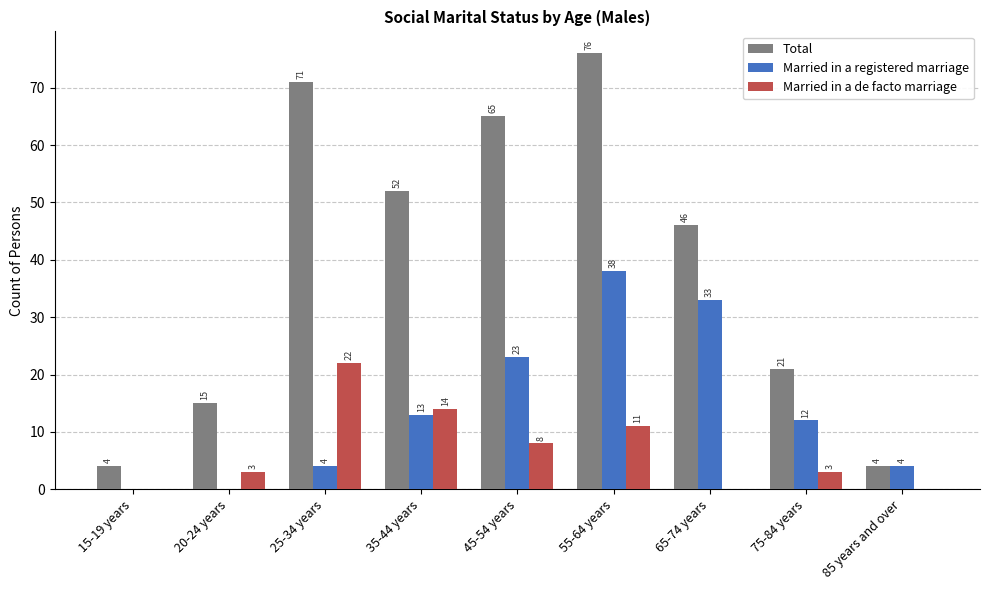

The Married in a de facto marriage series shows 8 at 45-54 years. True or false?

True